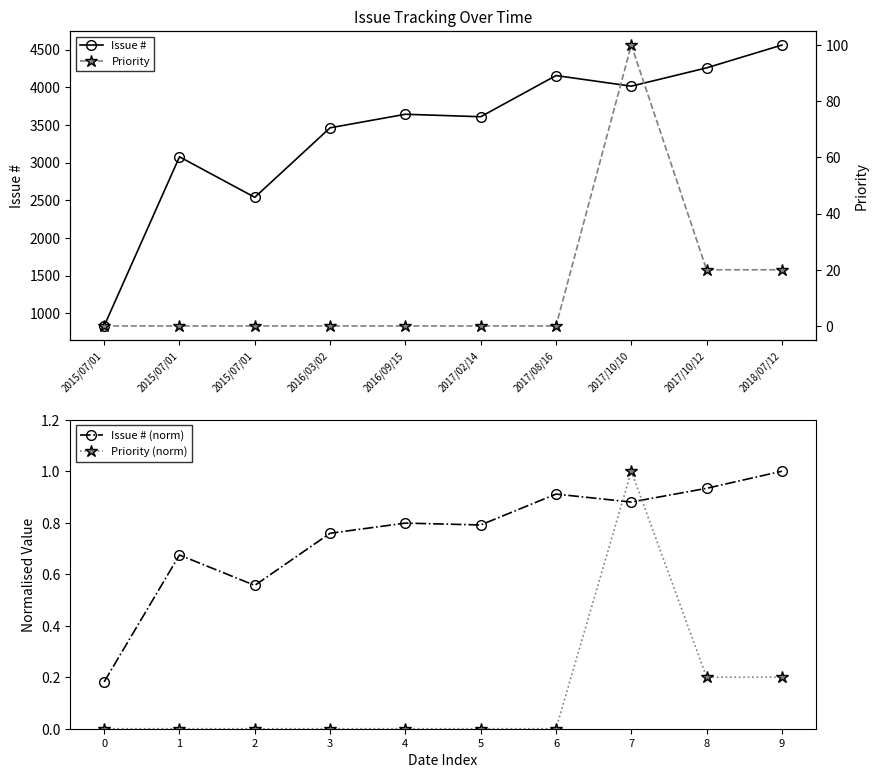

What is the value of the Issue # (norm) point at the 6th from the left?

0.8